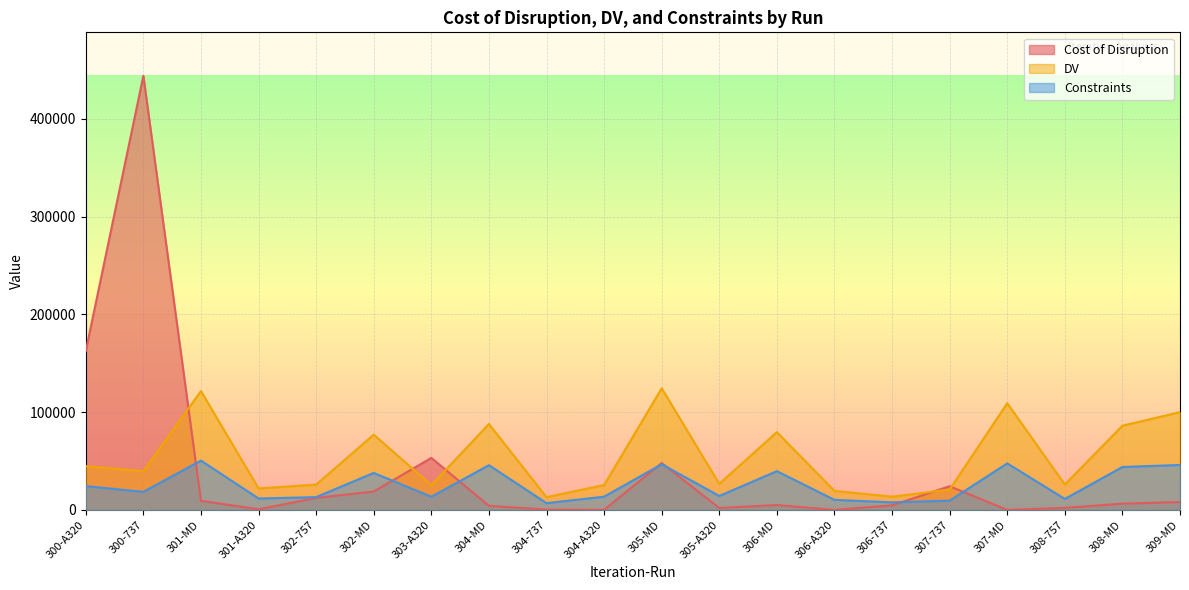

Is the value of Constraints at 300-A320 greater than the value of DV at 306-A320?

Yes